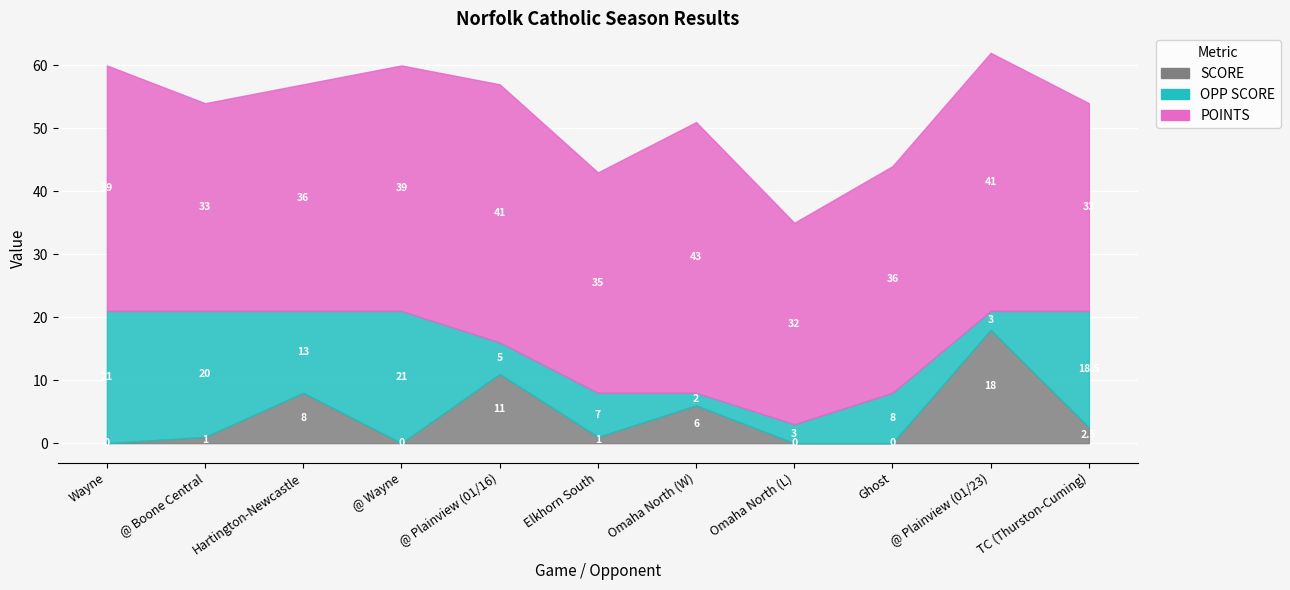

True or false: OPP SCORE and POINTS intersect in this chart.

False